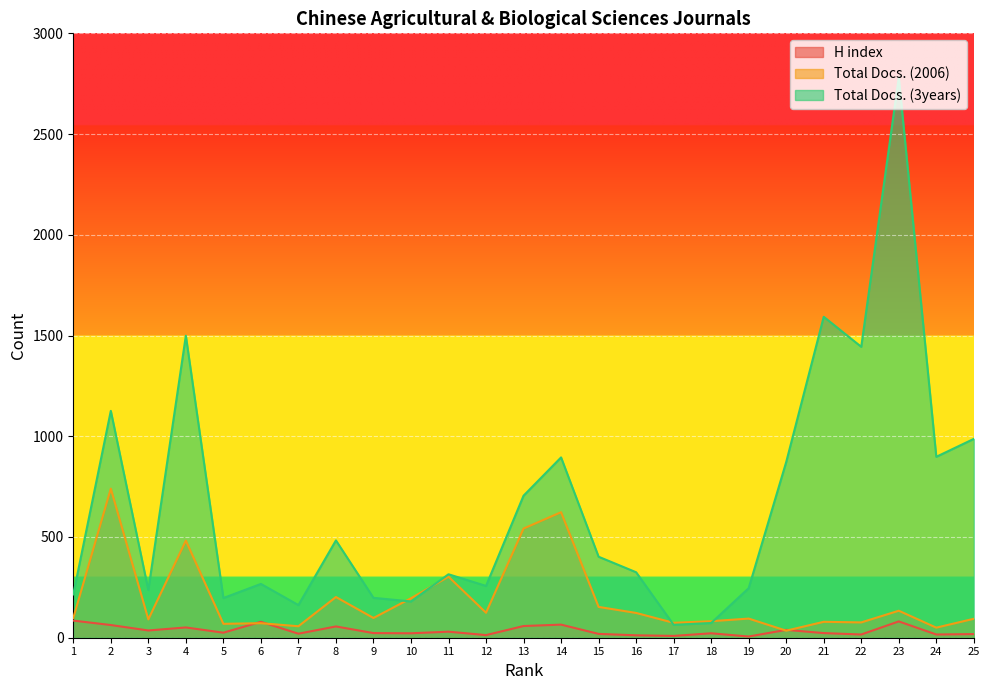

List the series in order of their overall mean, highest first.

Total Docs. (3years), Total Docs. (2006), H index